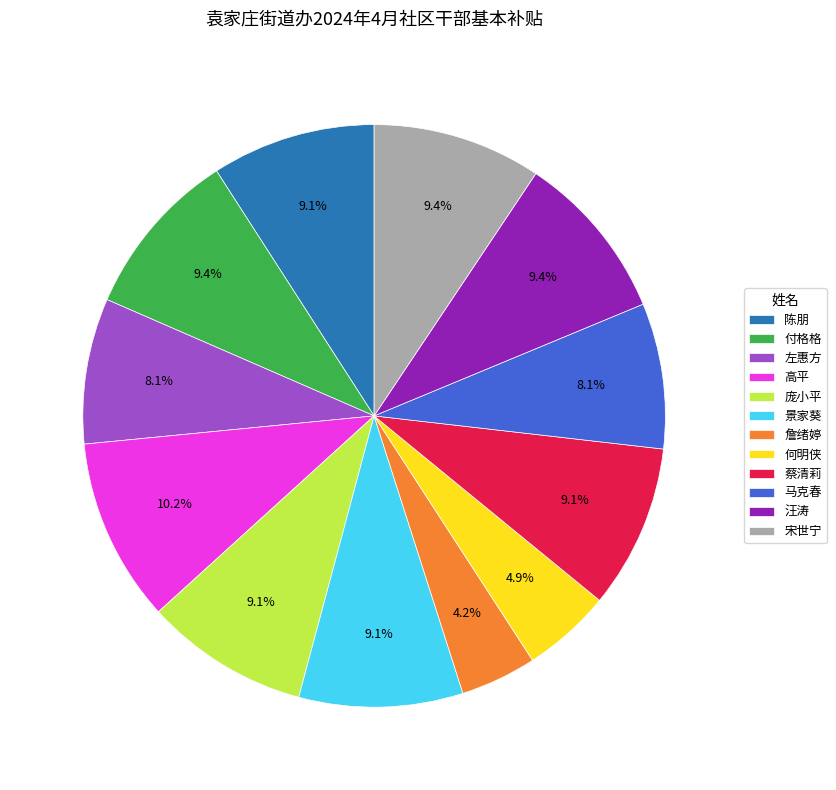

Is it true that 蔡清莉 is 24% of the pie?

False